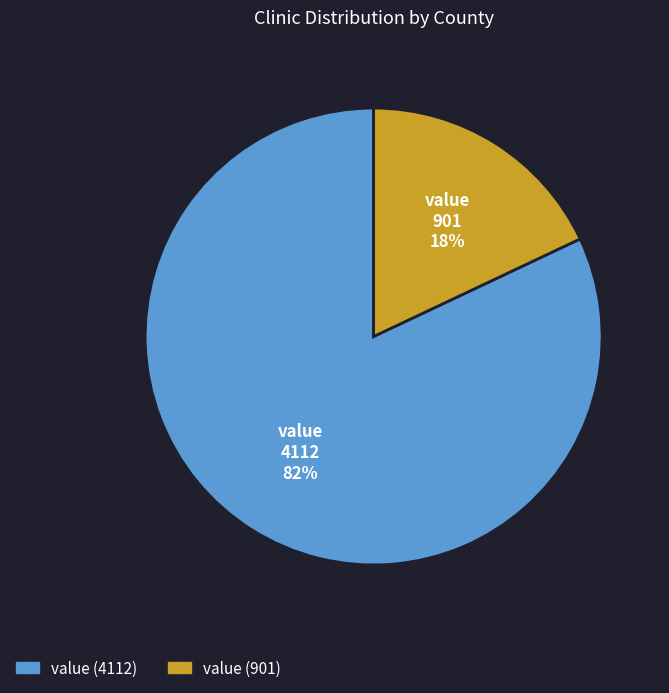

To the nearest percent, what is the average slice percentage?

50%